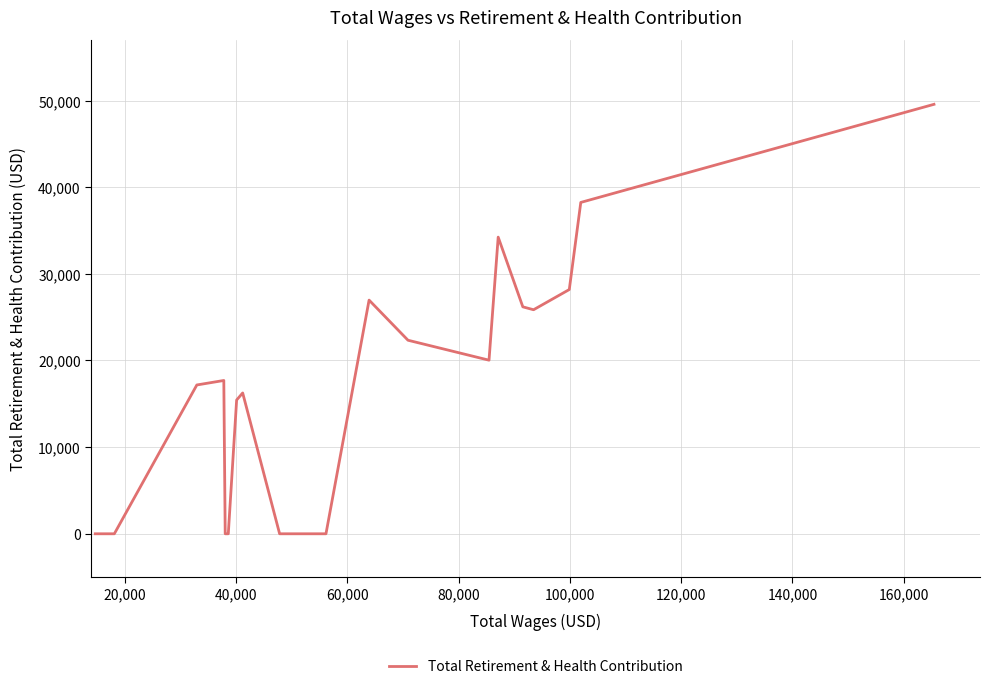

What is the greatest value displayed?

49566